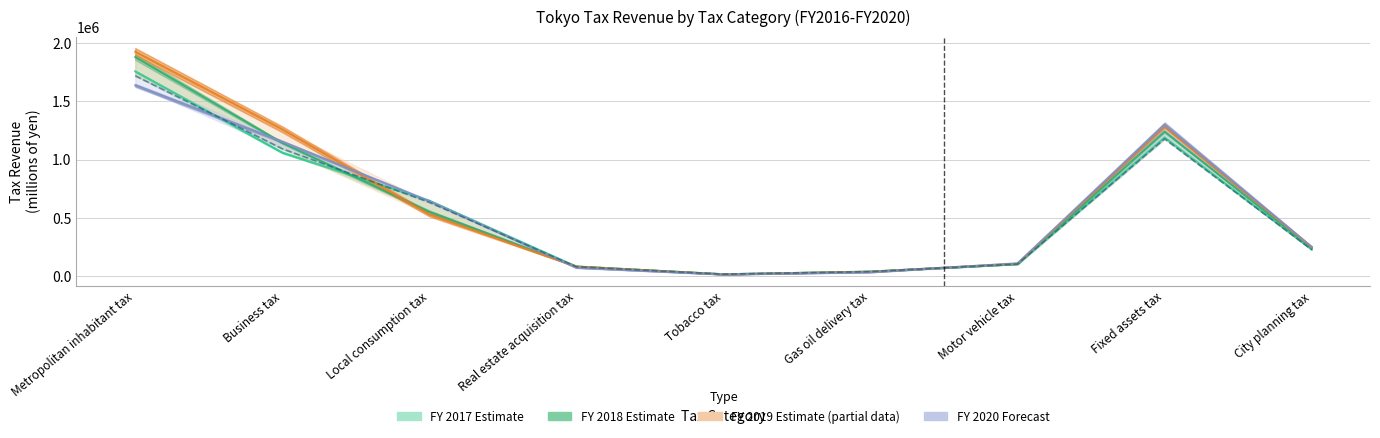

What is the difference between the values at Business tax and Local consumption tax?

460240